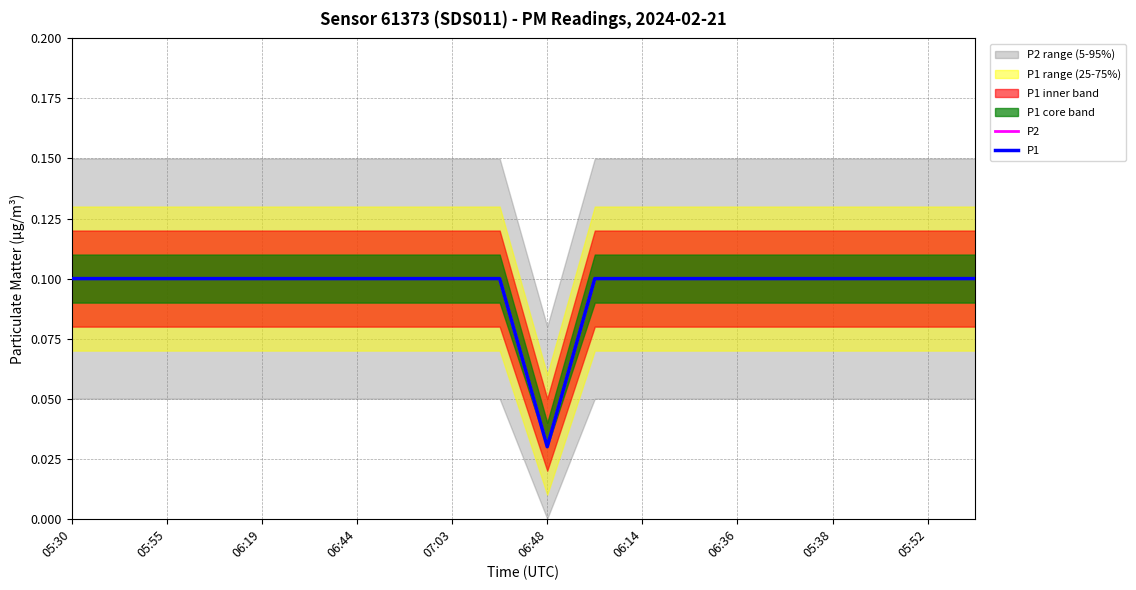

What position from the left is 15?

16